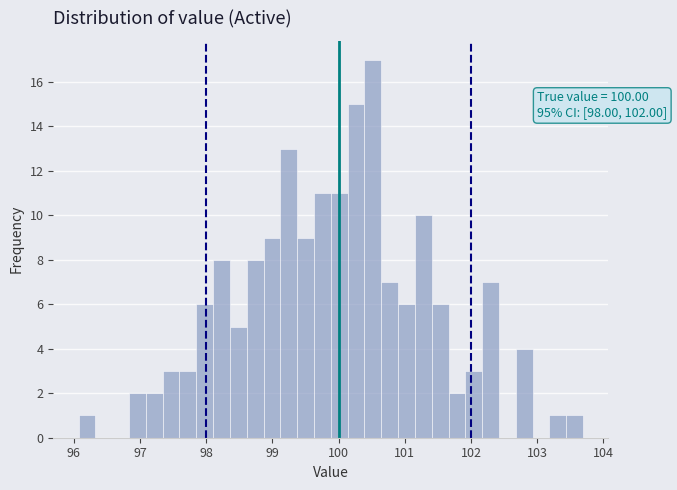

Around what value on the x-axis is the tallest bar? Give the approximate position of its centre, as read against the axis.

100.5